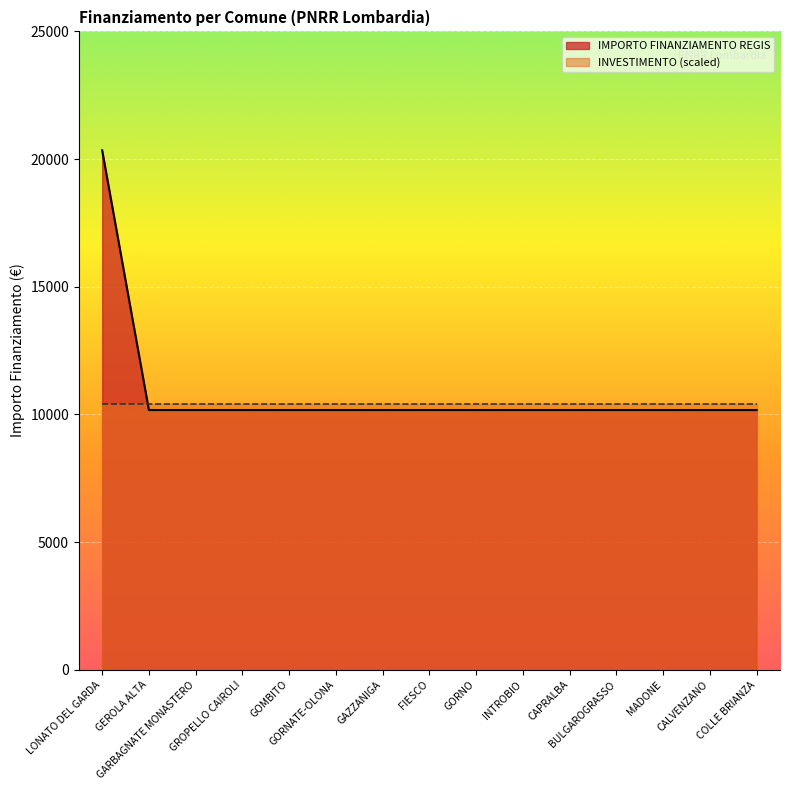

At which category does the chart reach its peak across all series?

LONATO DEL GARDA